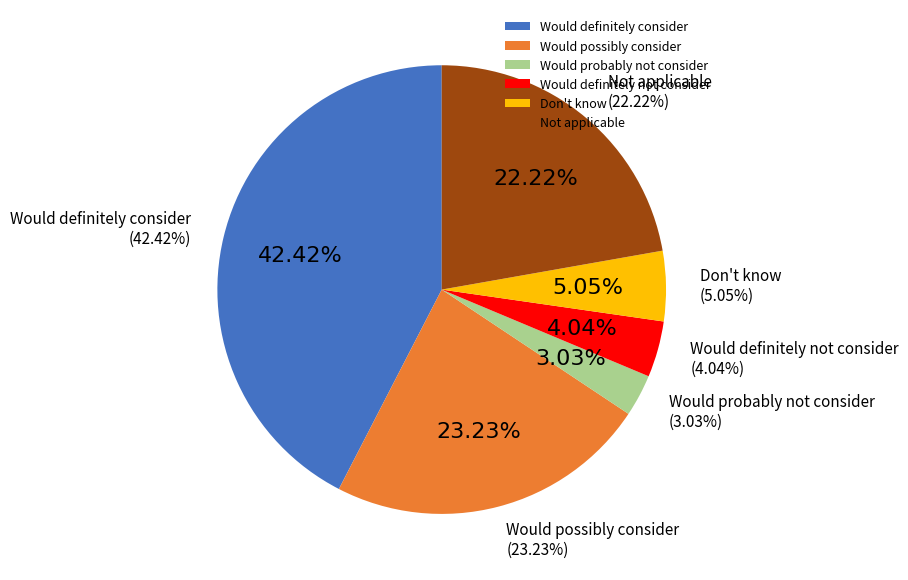

To the nearest percent, what portion does Would probably not consider represent?

3%